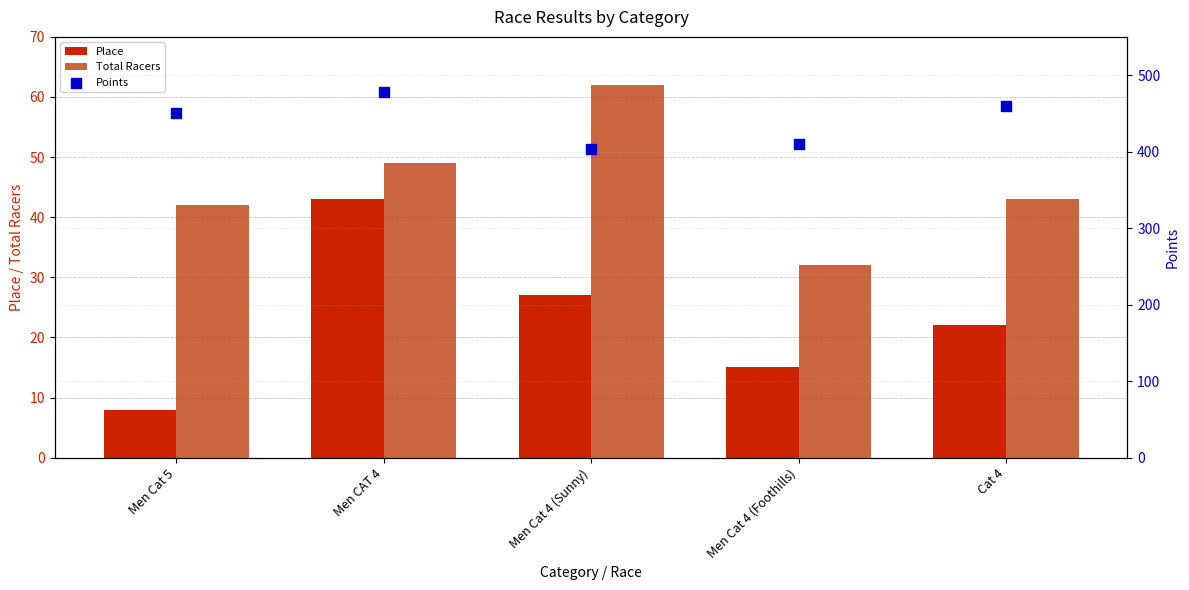

Which series contains the lowest Y value?

Place